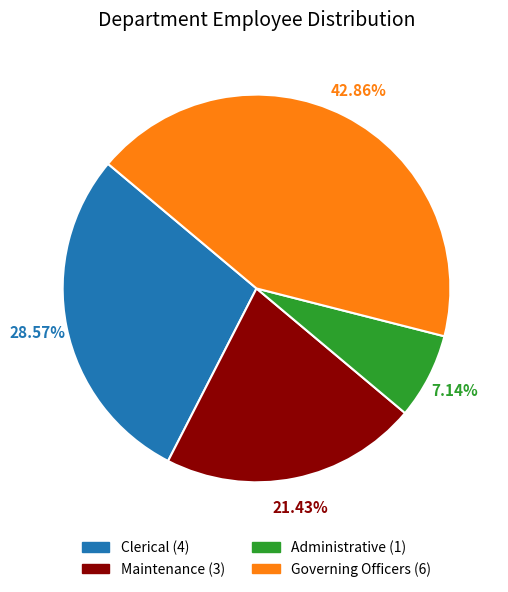

What percentage is the Maintenance slice, to the nearest percent?

21%